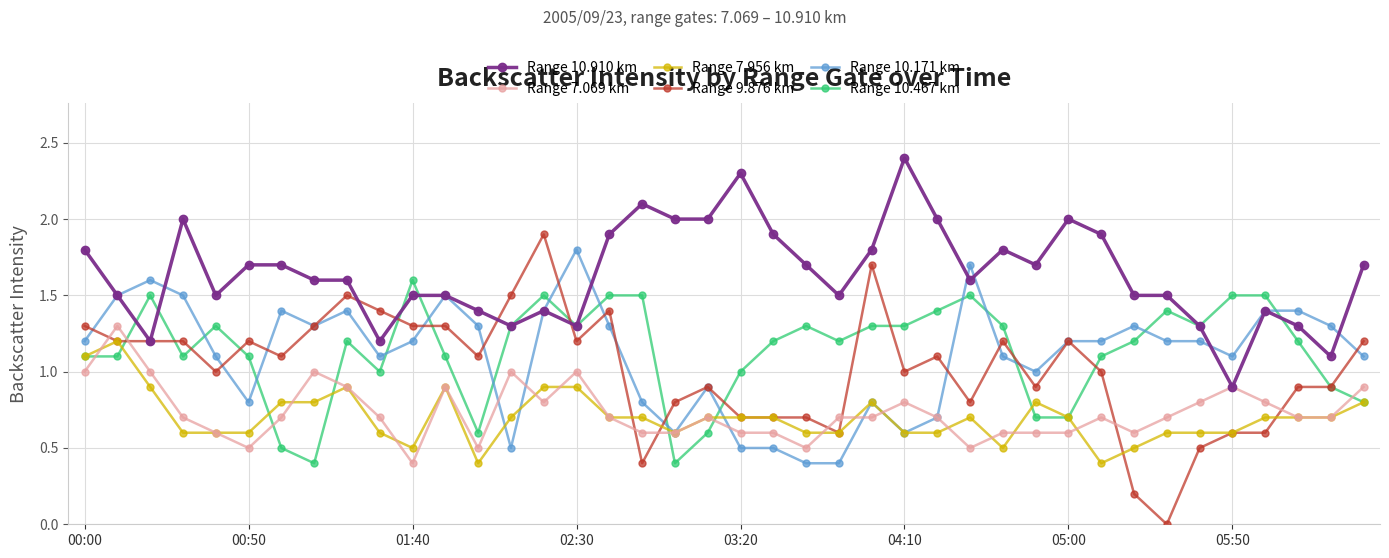

What is the maximum value shown in the chart?

2.4